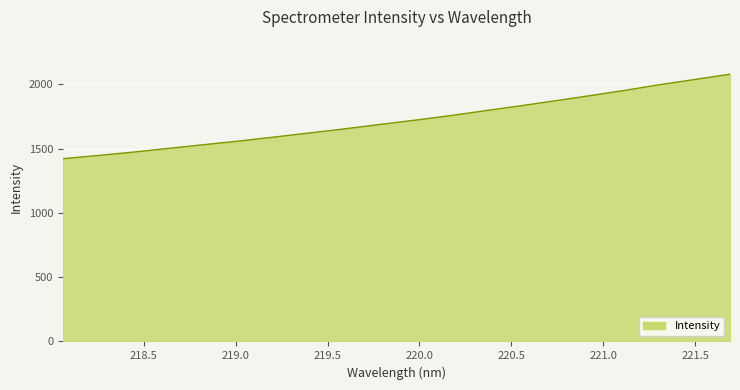

What is the smallest value displayed?

1421.2